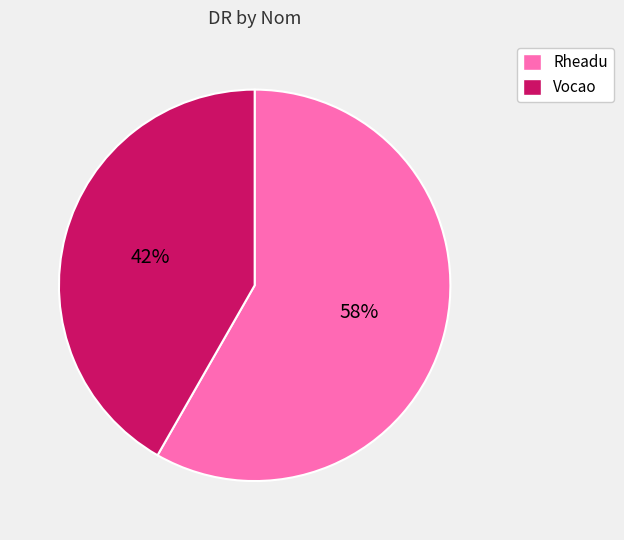

To the nearest percent, what percentage of the pie is Rheadu?

58%